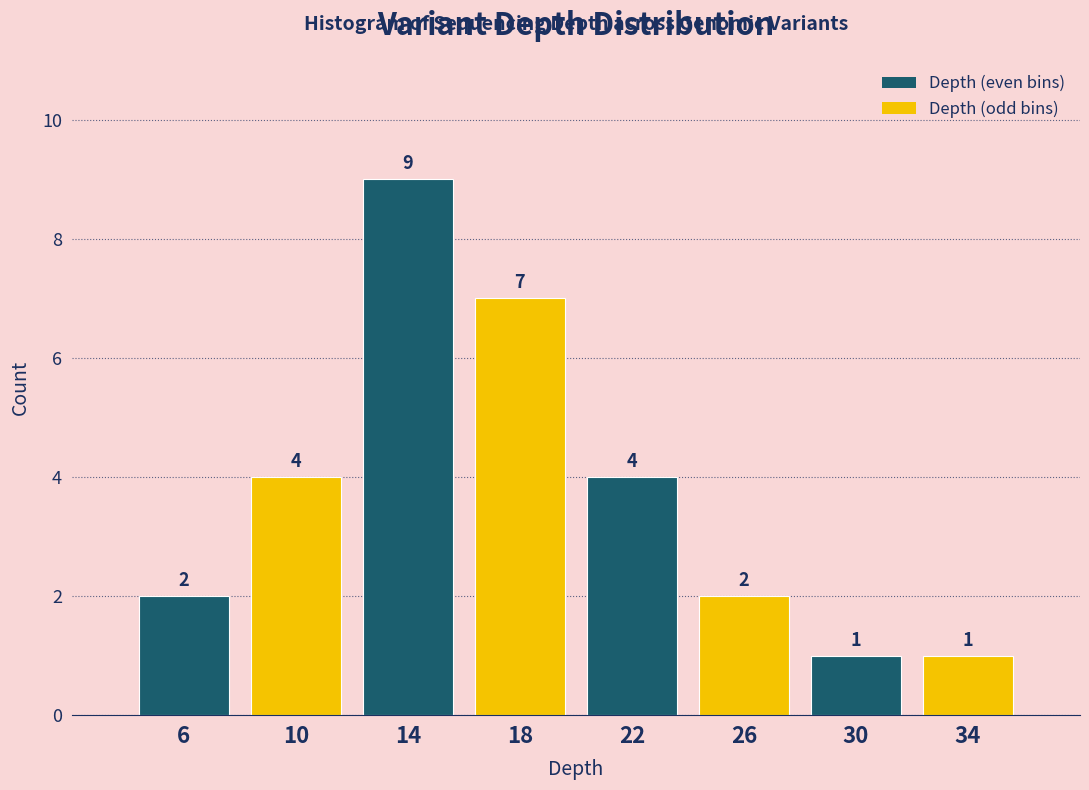

What is the height of the bar covering 28 to 32 on the x-axis?

1